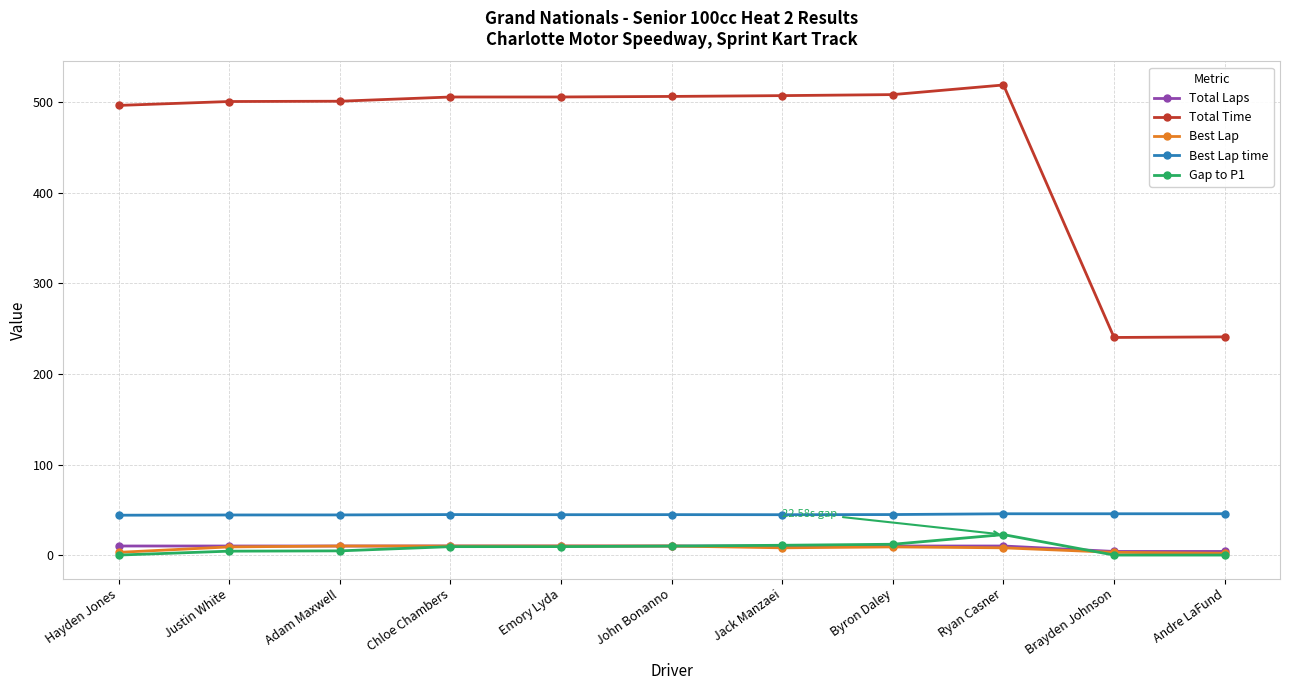

True or false: Total Time and Best Lap time intersect in this chart.

False